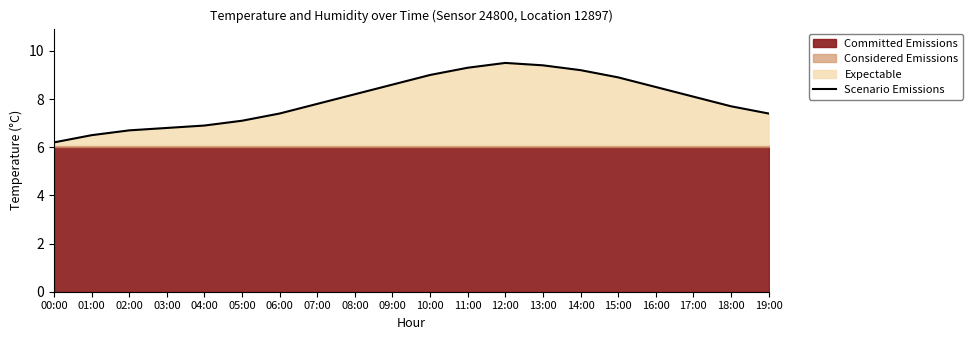

Reading right to left, extract all data points from this chart.

7.4	7.7	8.1	8.5	8.9	9.2	9.4	9.5	9.3	9.0	8.6	8.2	7.8	7.4	7.1	6.9	6.8	6.7	6.5	6.2